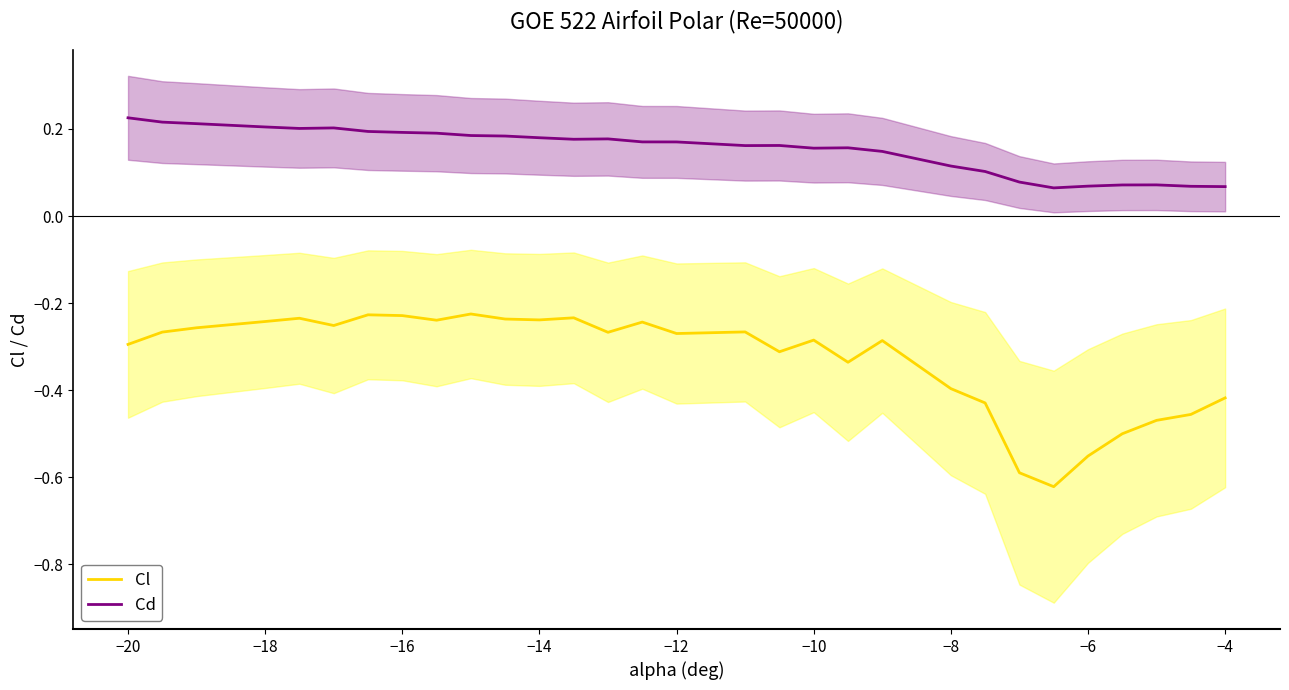

What is the average value of the Cl series?

-0.3